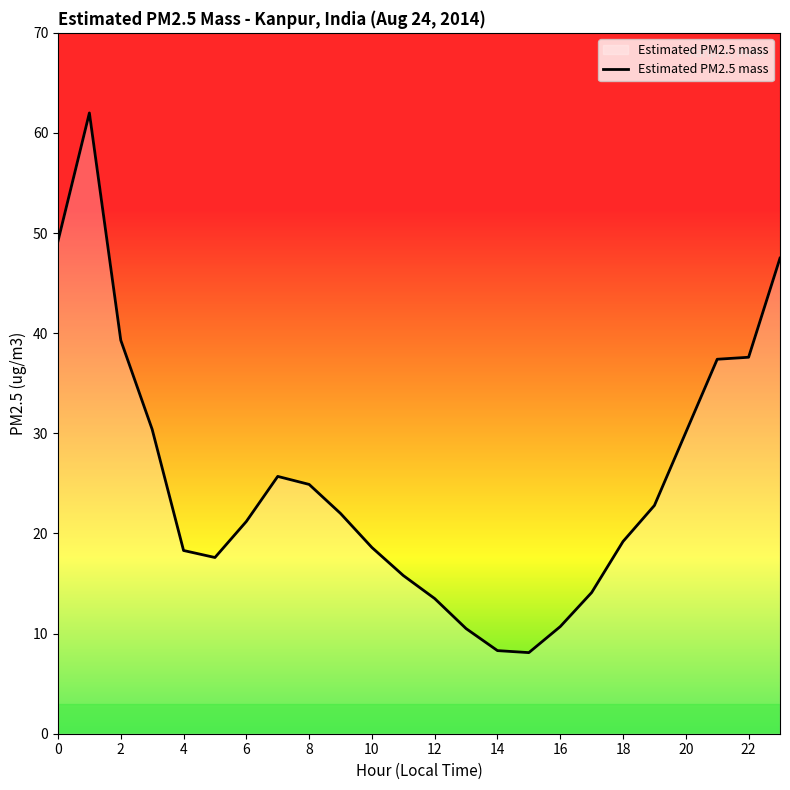

What is the greatest value displayed?

62.0